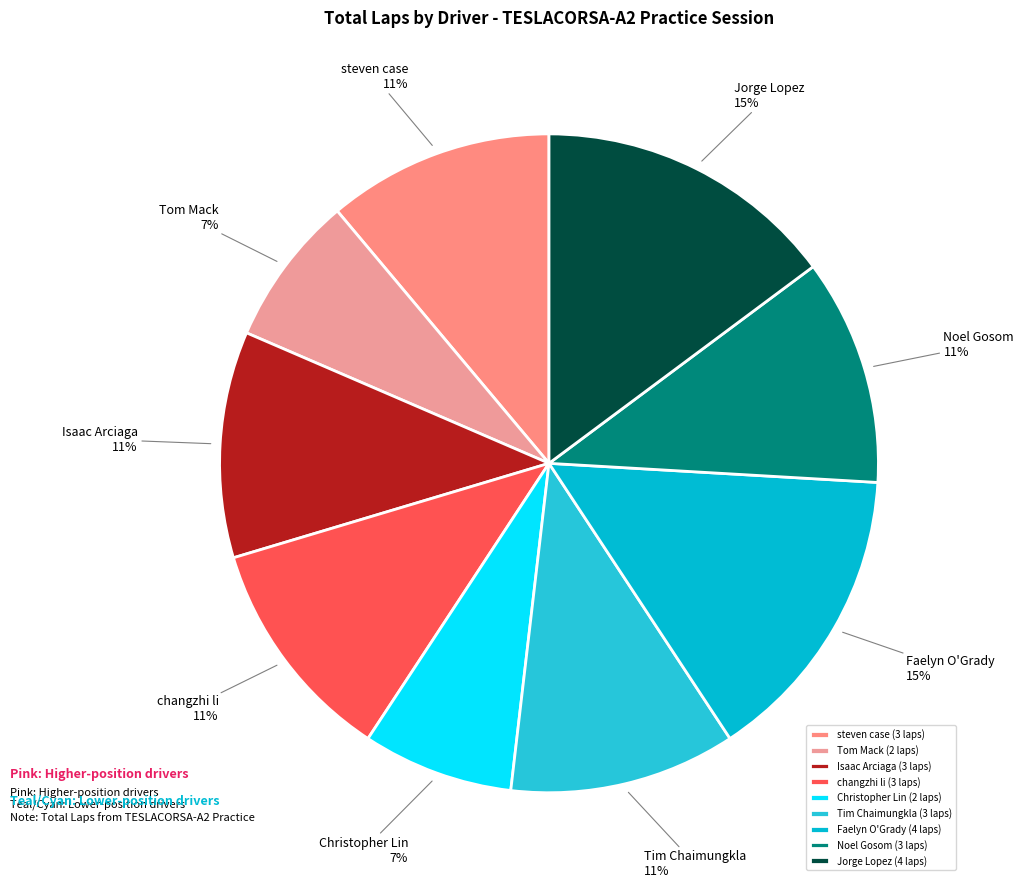

Which slice is the smallest?

Tom Mack